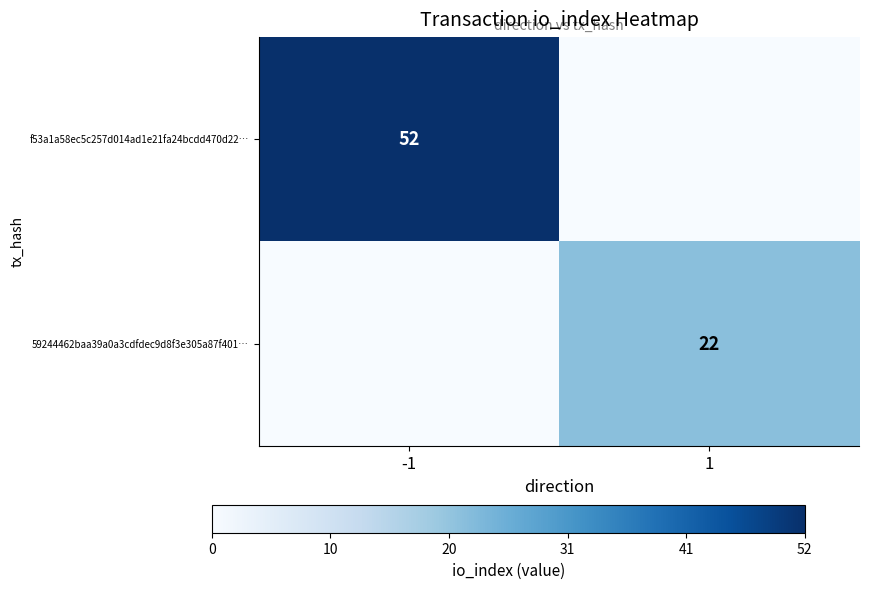

At which category is the sum across all series the highest?

-1